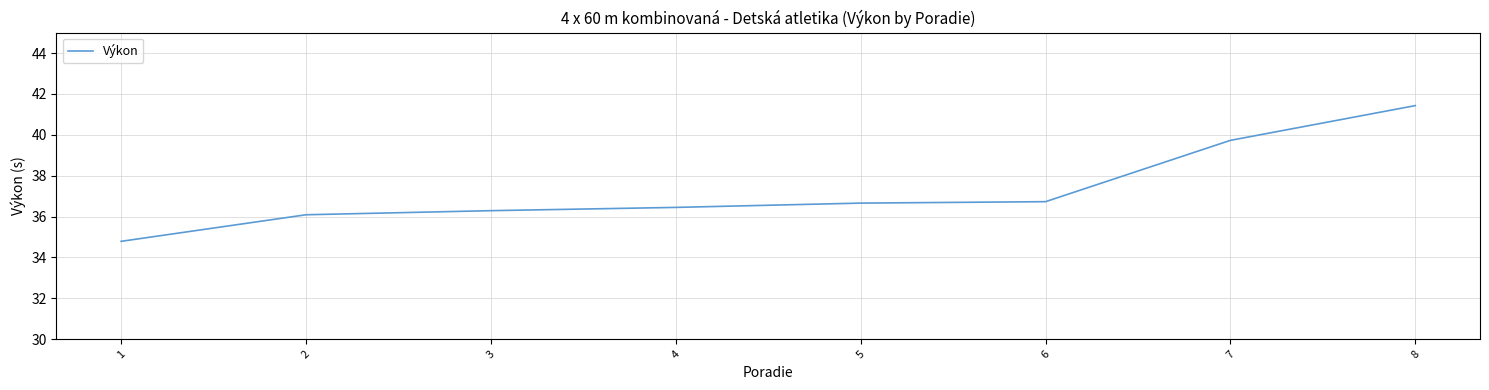

At which category does the chart reach its minimum across all series?

1